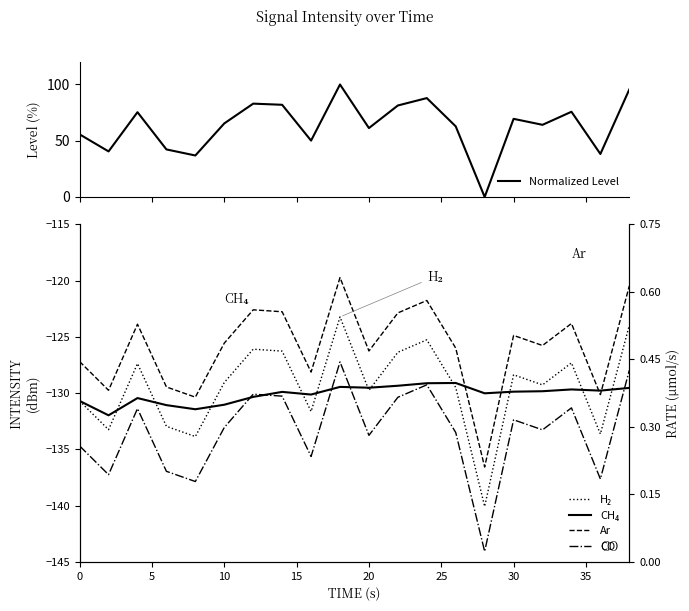

Which series has the widest spread of values?

Normalized Level